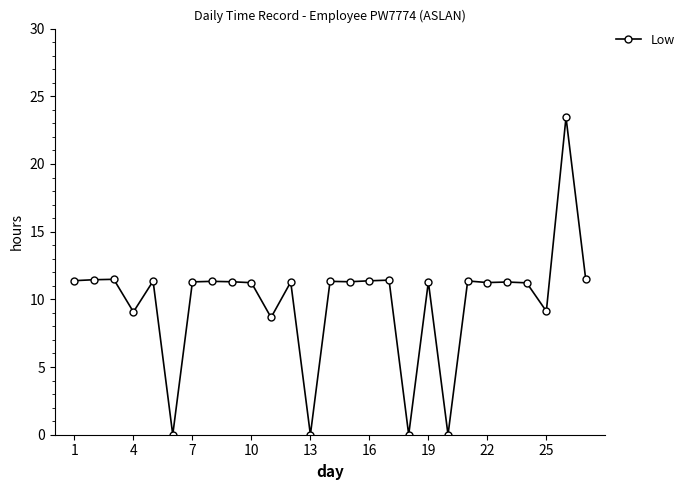

What is the sum of all values?

265.7